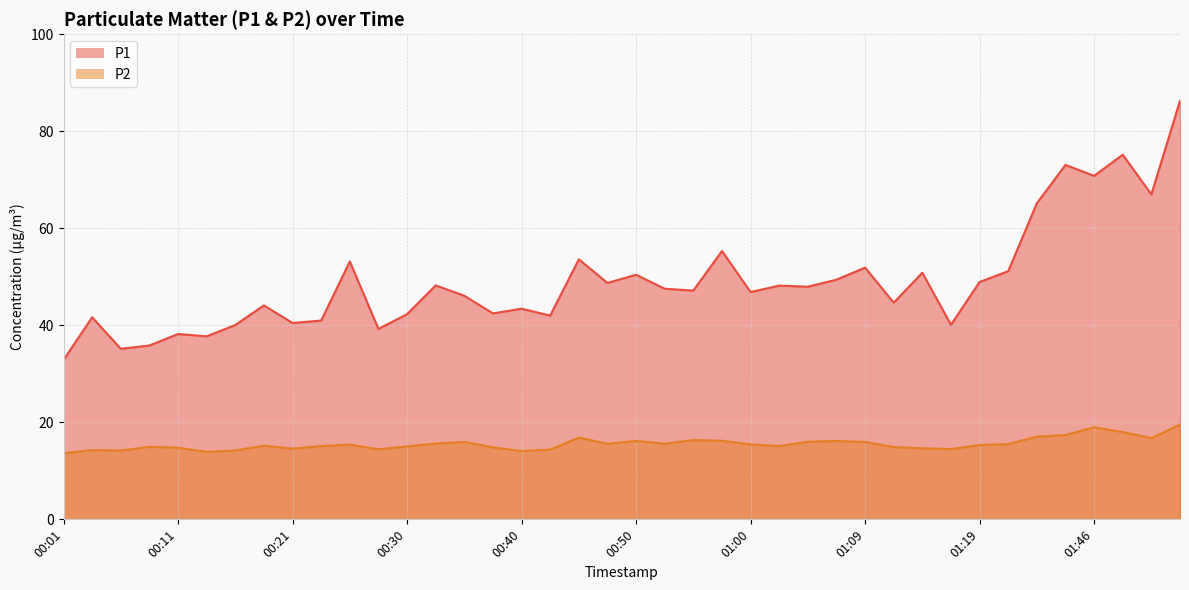

List the series in order of their peak value, highest first.

P1, P2